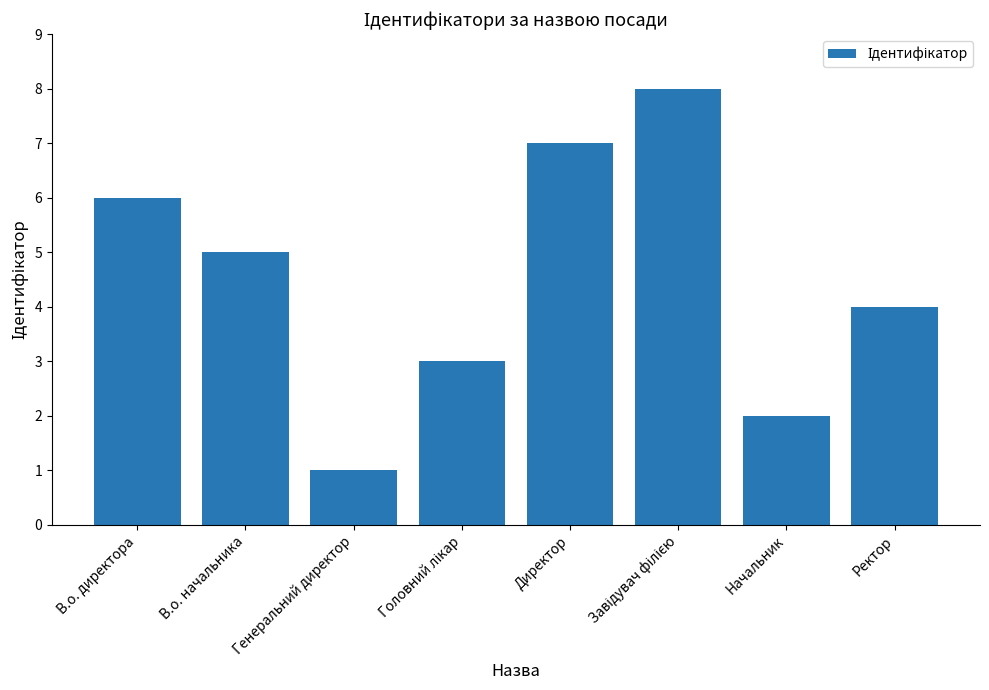

What is the minimum value shown in the chart?

1